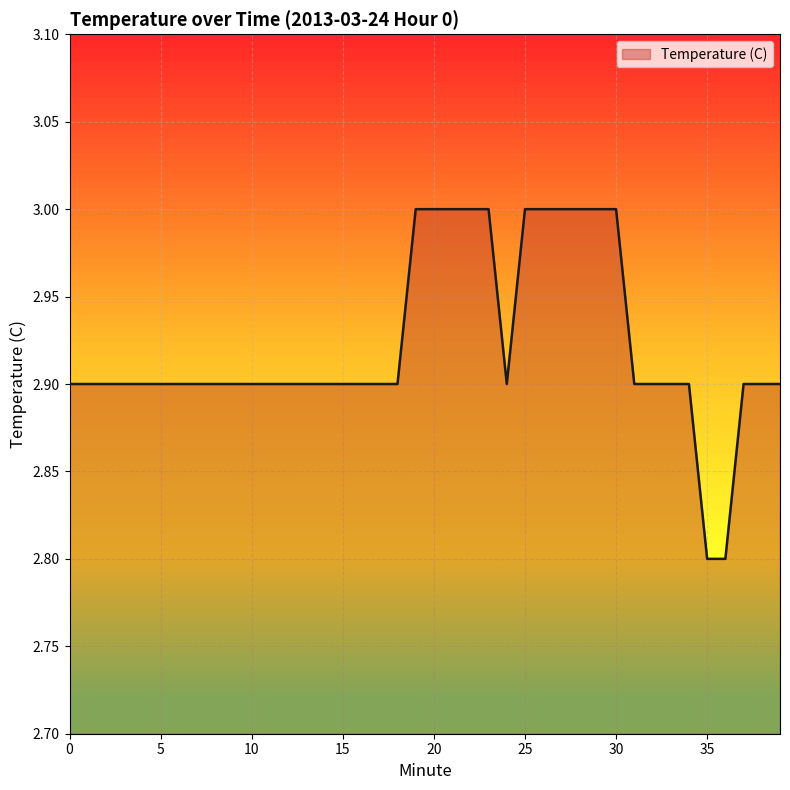

What is the minimum value shown in the chart?

2.8